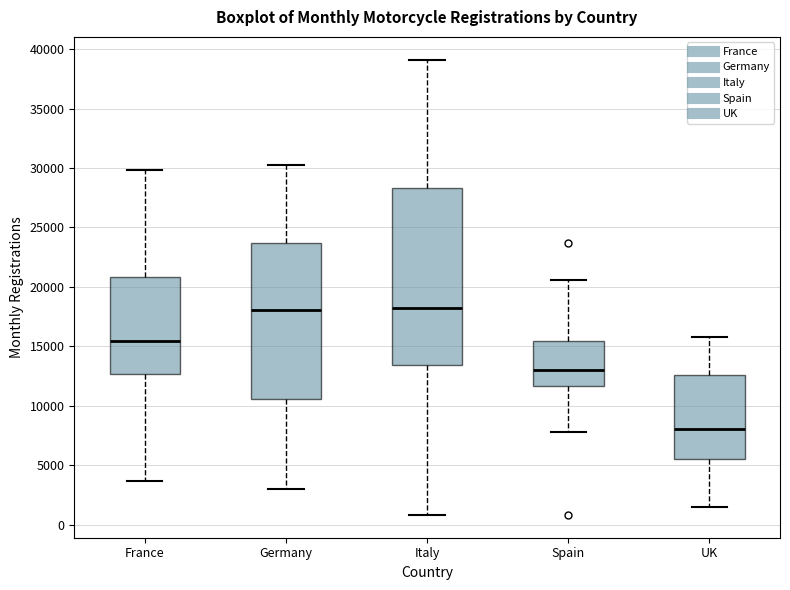

Reading left to right, transcribe this box plot: for each box, give where its median line is, the range the box spans, and where its two whiskers end, as read against the y-axis. The values are not printed on the chart, so give them approximately, as read against the axis.

France: median 15500, box 12500 to 21000, whiskers 3500 to 30000
Germany: median 18000, box 10500 to 23500, whiskers 3000 to 30000
Italy: median 18500, box 13500 to 28500, whiskers 1000 to 39000
Spain: median 13000, box 11500 to 15500, whiskers 8000 to 20500
UK: median 8000, box 5500 to 12500, whiskers 1500 to 16000